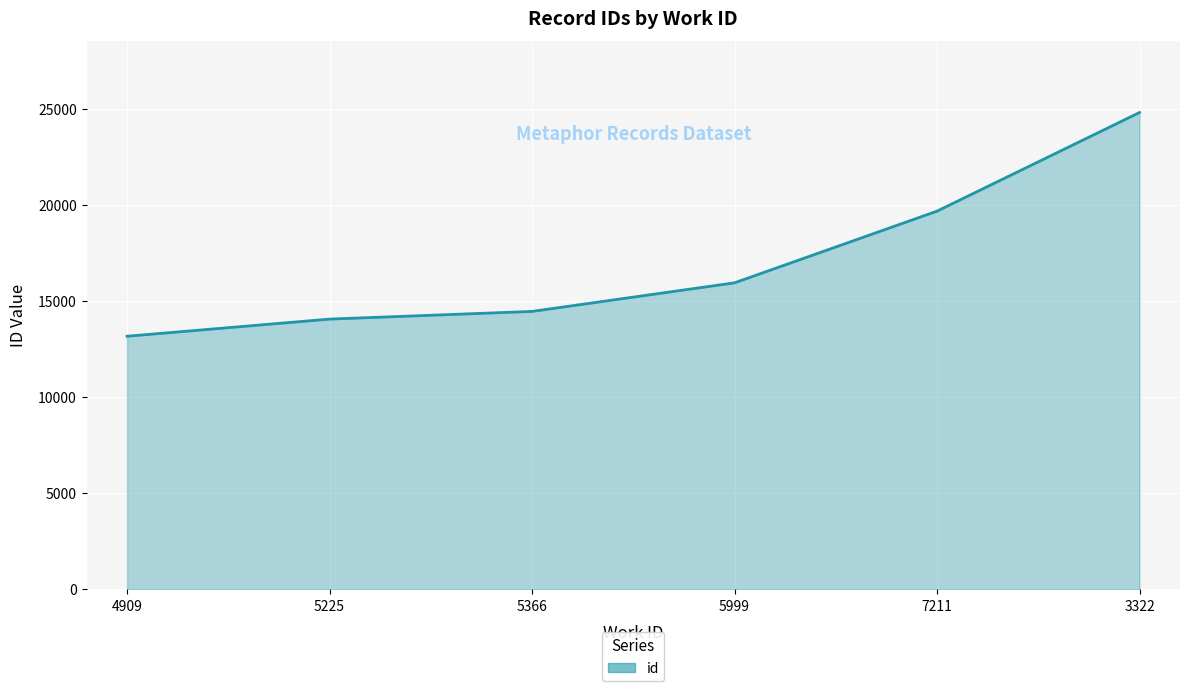

Which category has the highest value across all series?

3322